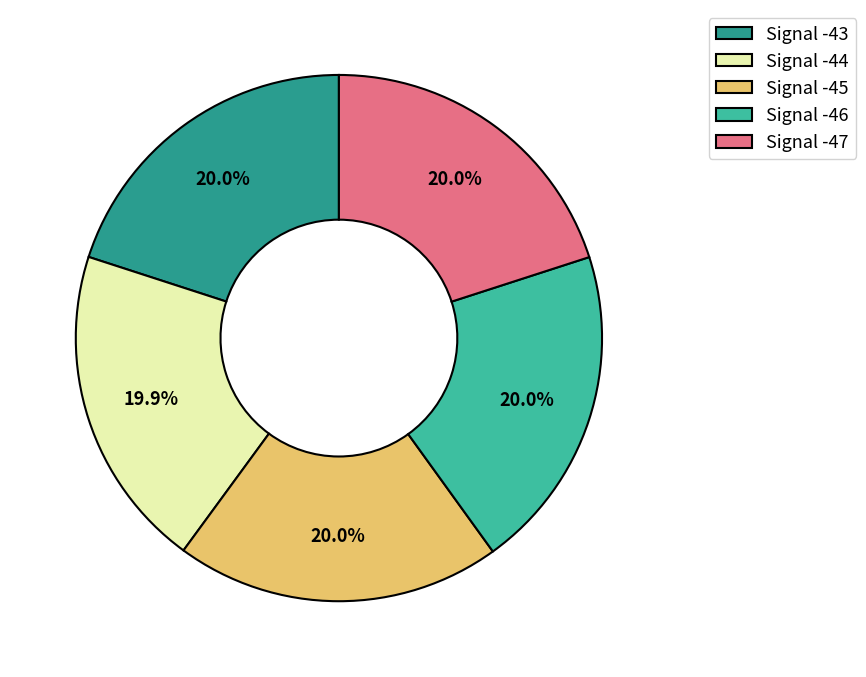

Is there any slice that represents more than half of the pie?

No